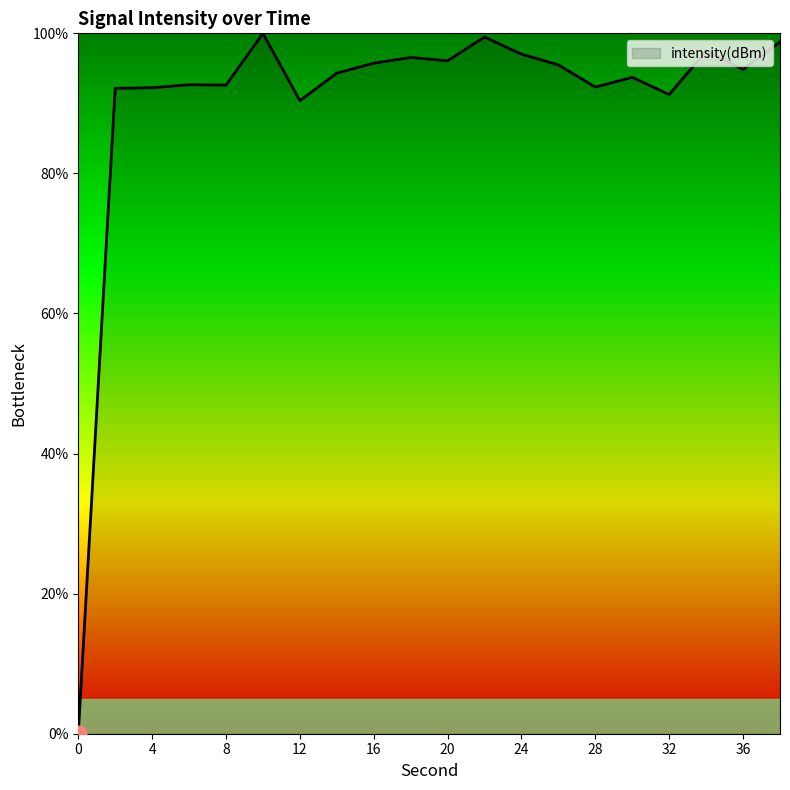

What is the greatest value displayed?

100.0